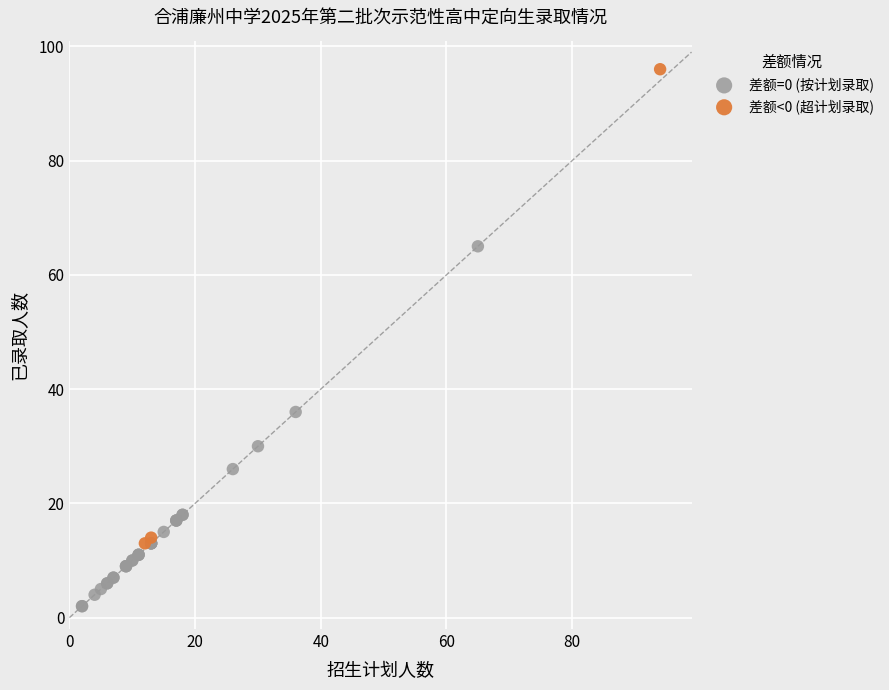

Which series reaches the minimum Y coordinate?

差额=0 (按计划录取)